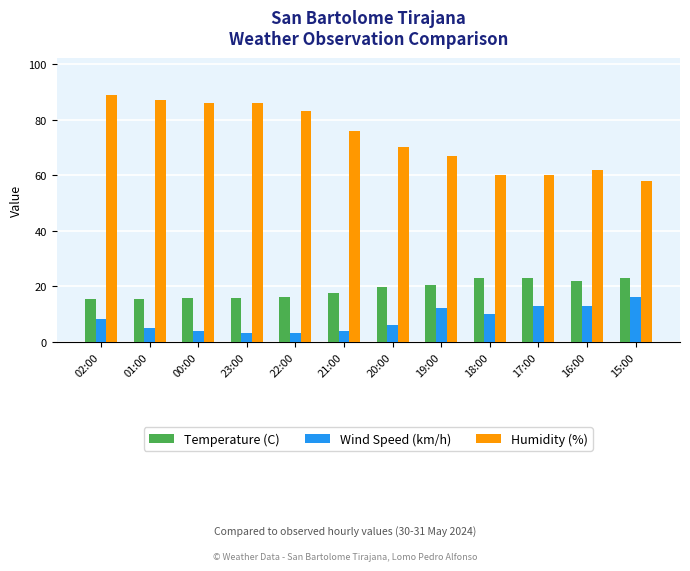

How many bars are there in total?

36